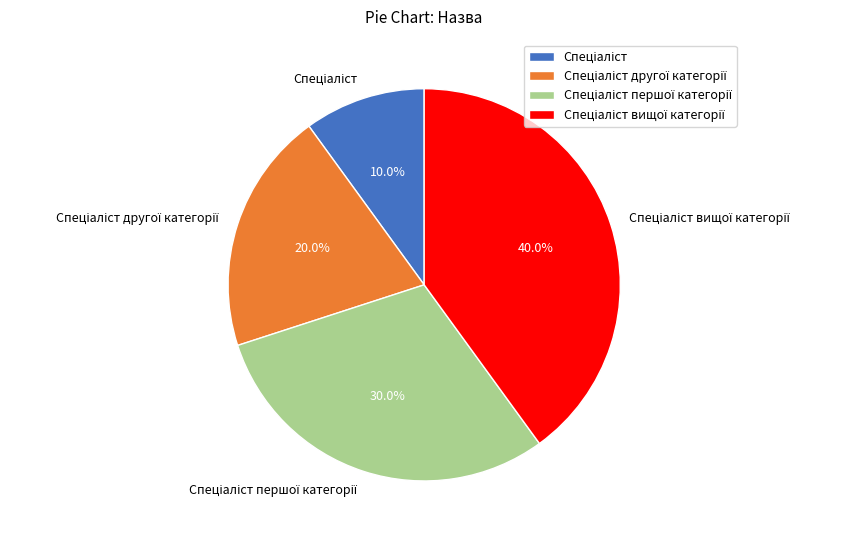

Is there a majority slice in this chart?

No